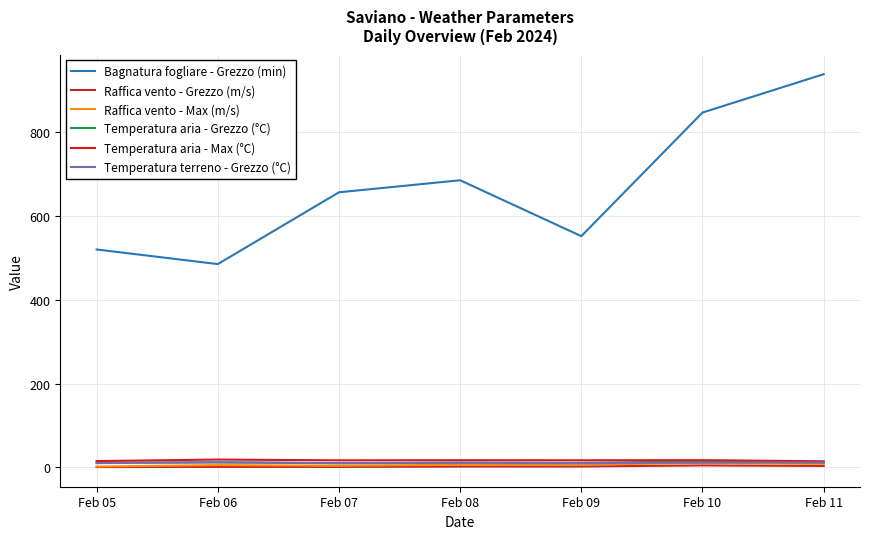

At which category does Raffica vento - Grezzo (m/s) reach its first local peak?

Feb 06